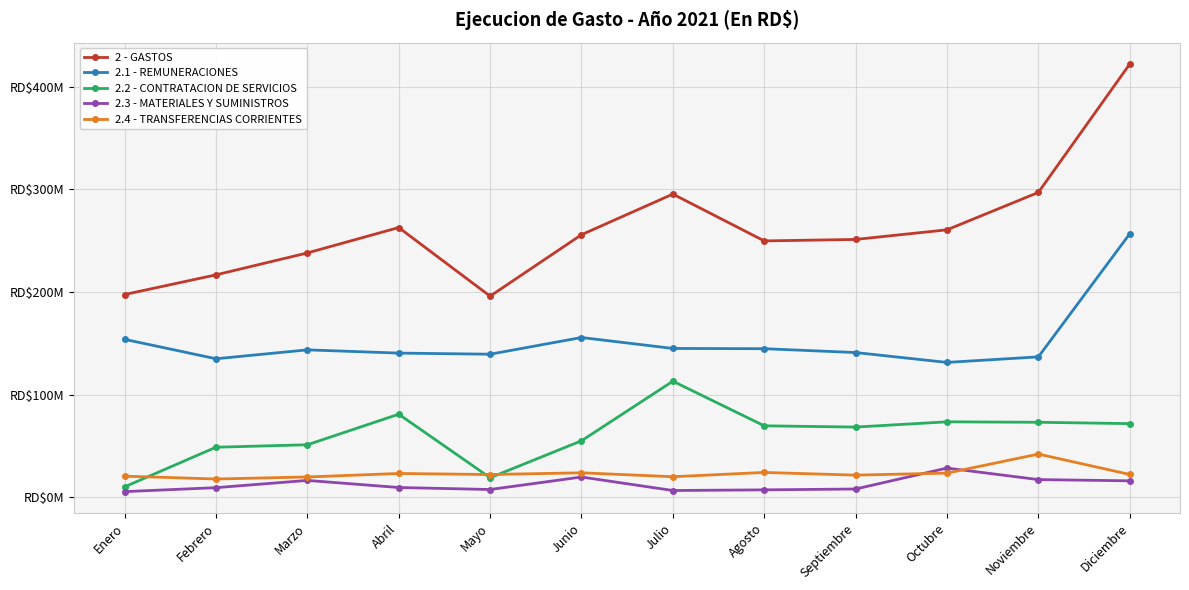

At which category does the chart reach its minimum across all series?

Enero